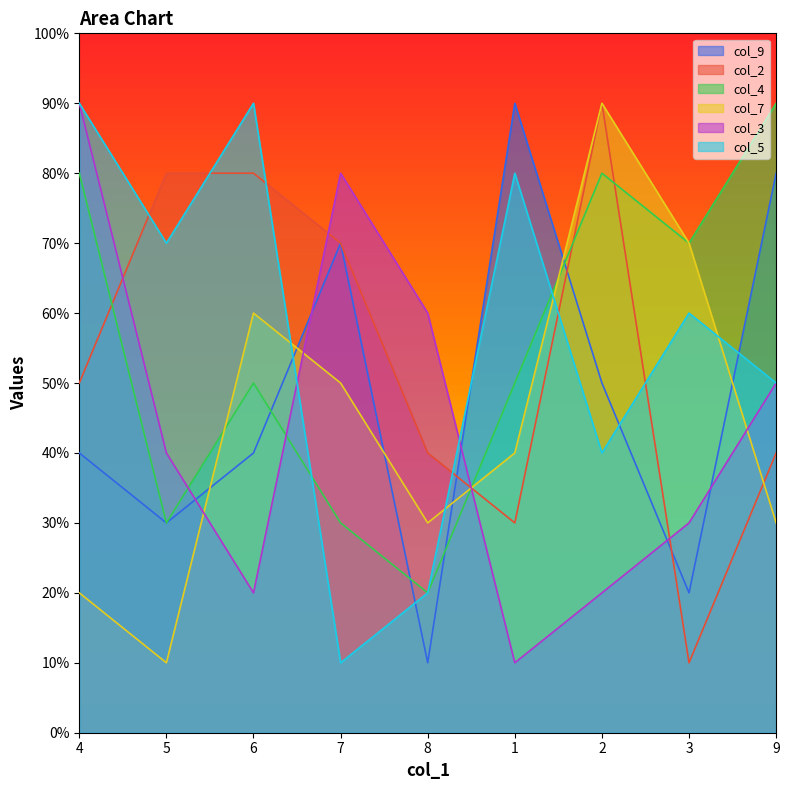

Which series has the widest spread of values?

col_9